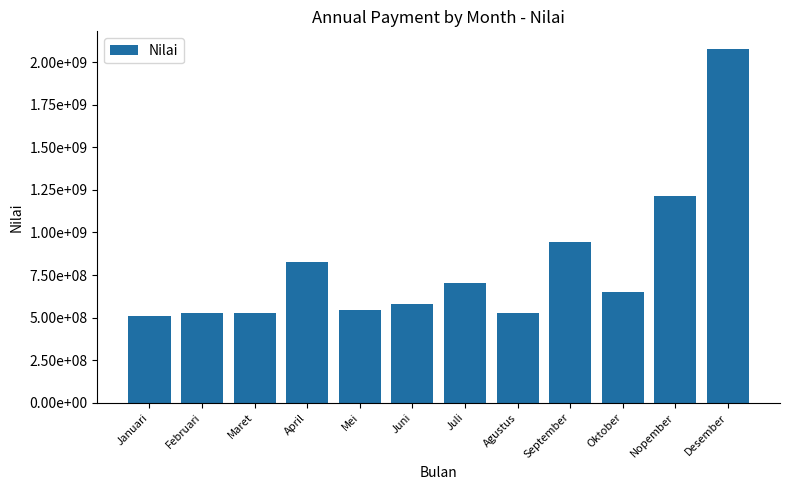

Where is the data nearest to the value 1292067644?

Nopember